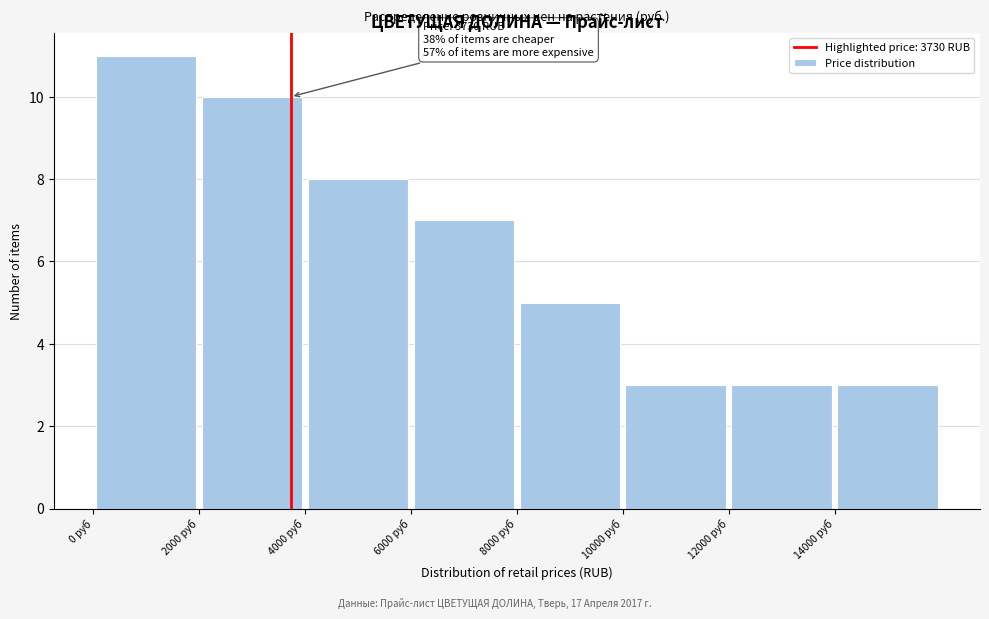

Which range on the x-axis has the tallest bar?

0 to 2000